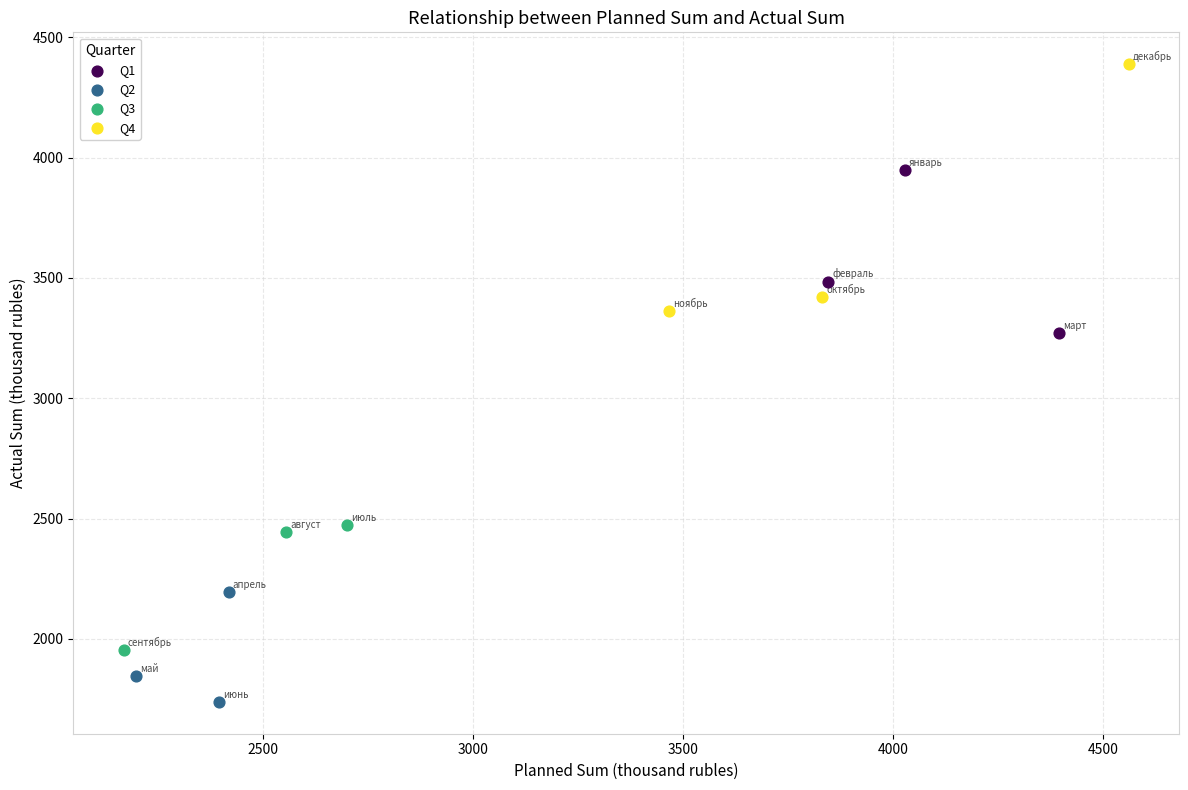

What are all the series names shown in the legend?

Q1, Q2, Q3, Q4